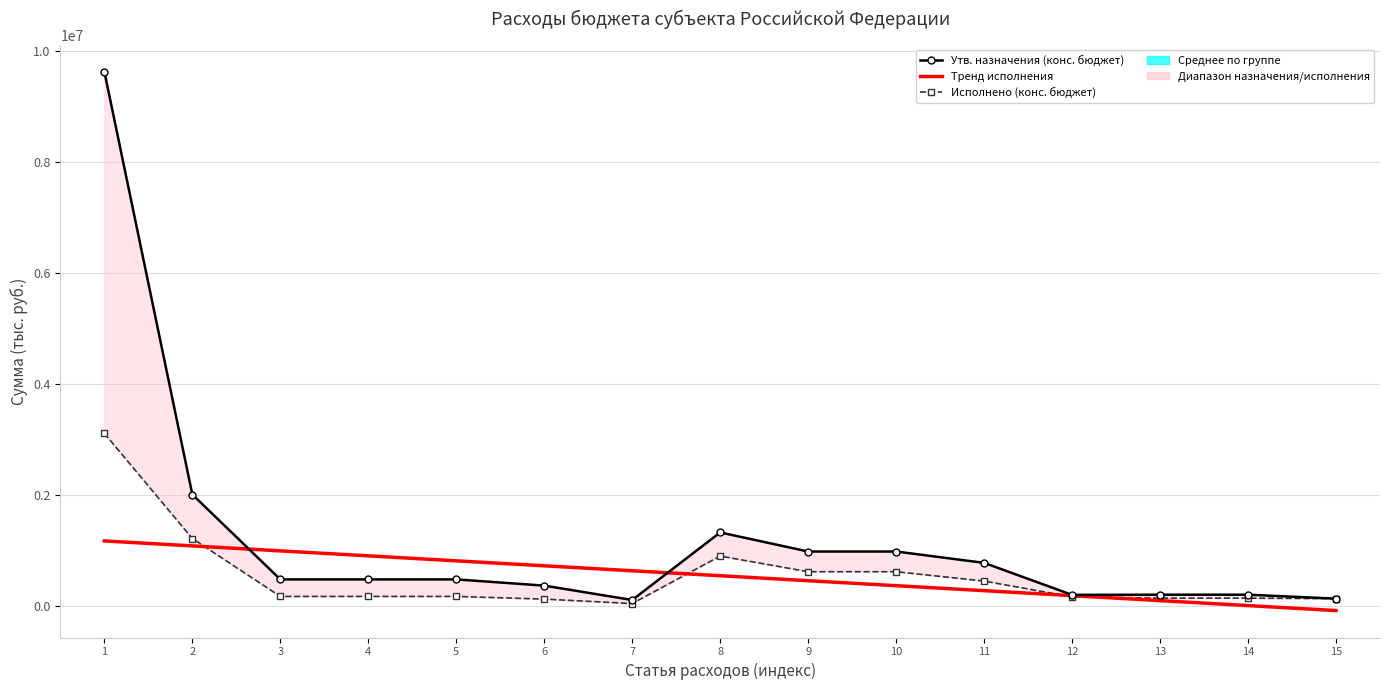

What is the average value of the Тренд исполнения series?

548799.4